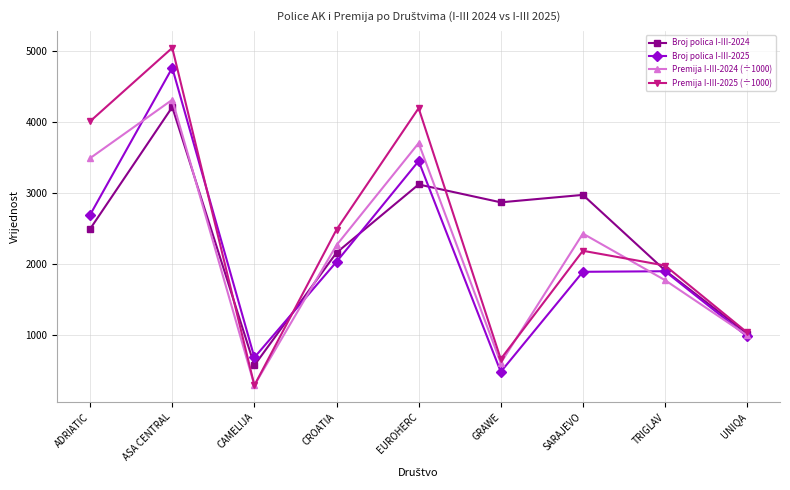

At which label is Broj polica I-III-2025 closest to 2625?

ADRIATIC